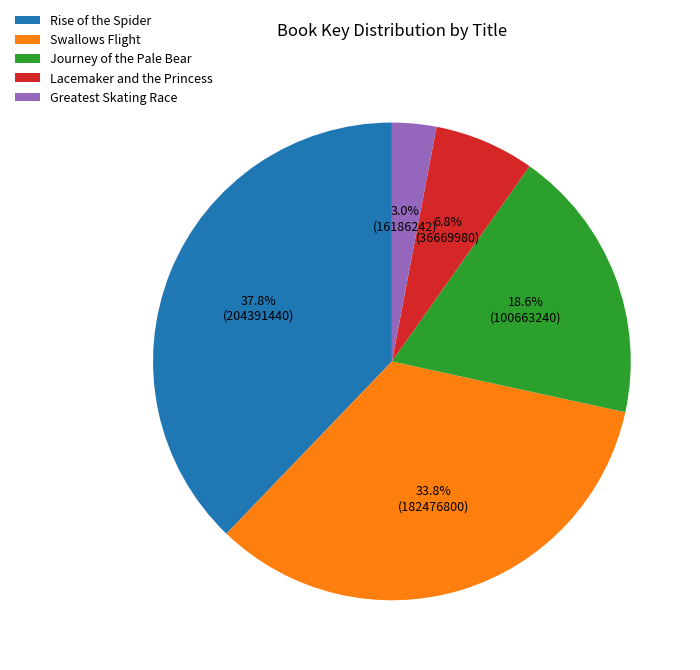

Approximately how many times larger is the value at Swallows Flight compared to Journey of the Pale Bear?

1.8